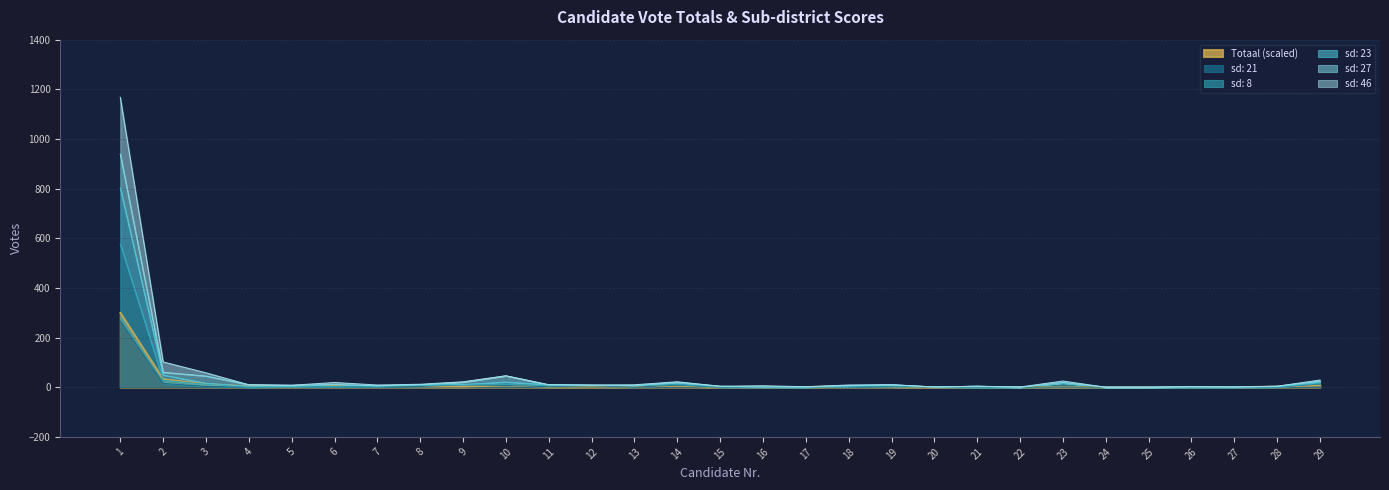

What is the difference between the second highest and minimum values in the sd: 23 series?

49.0